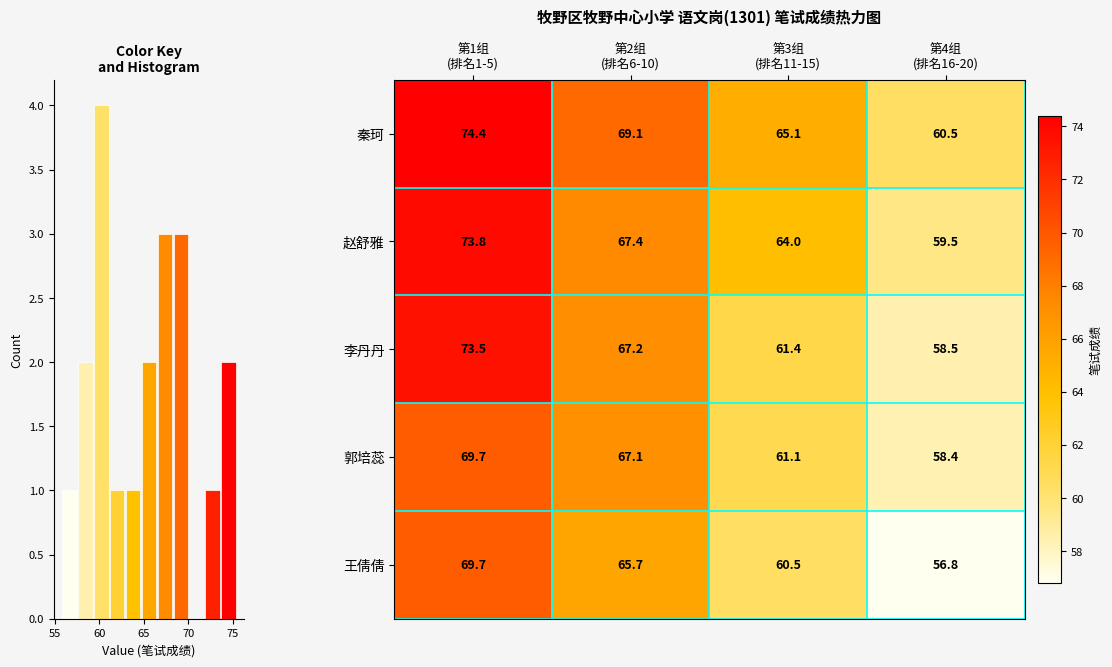

What is the highest value of the 秦珂 series?

74.4